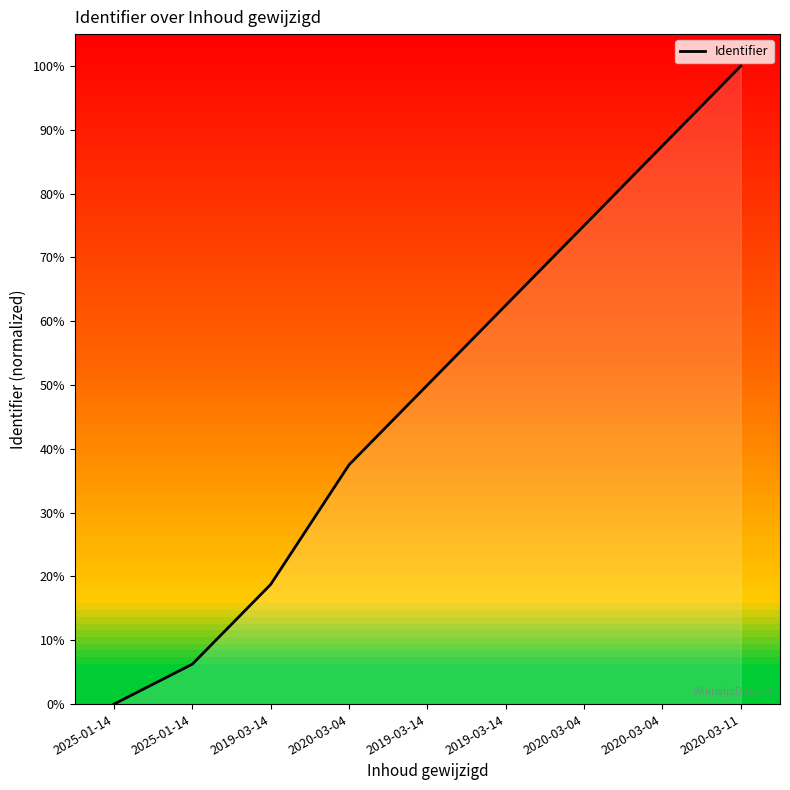

At which label is the value closest to 50?

2019-03-14